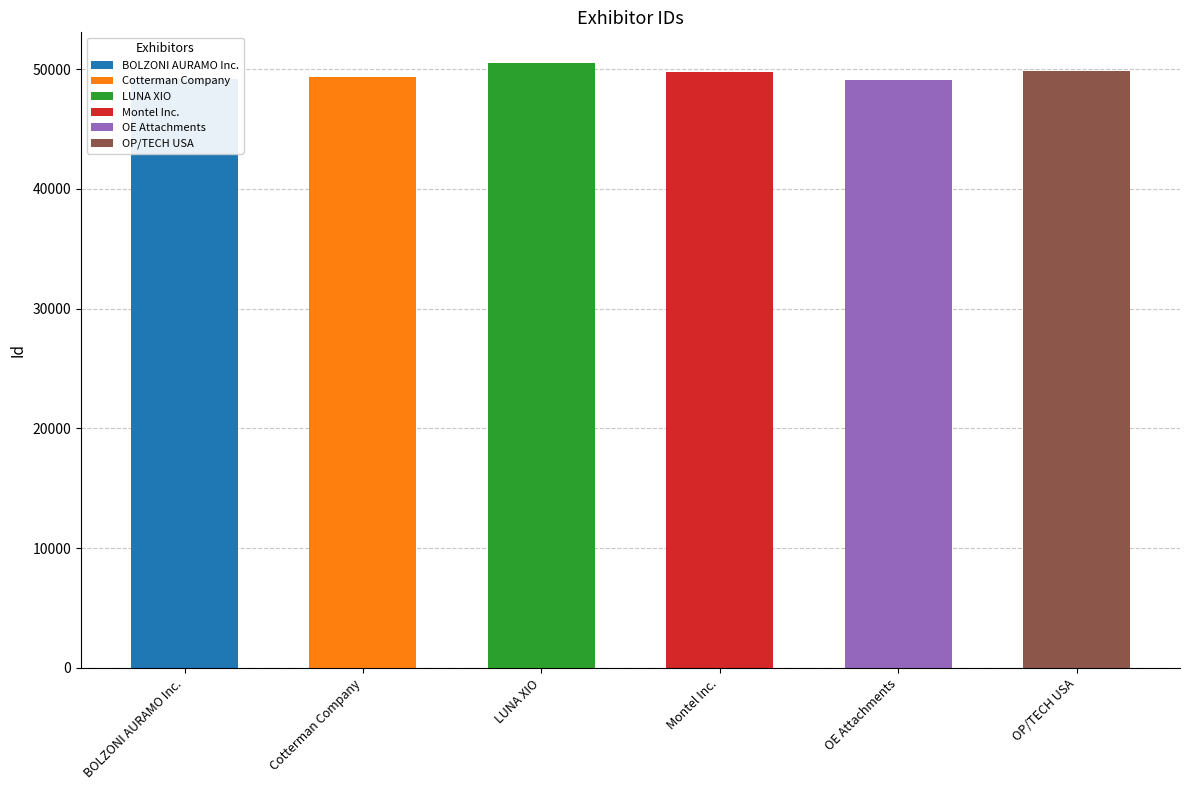

Does the chart contain any negative values?

No